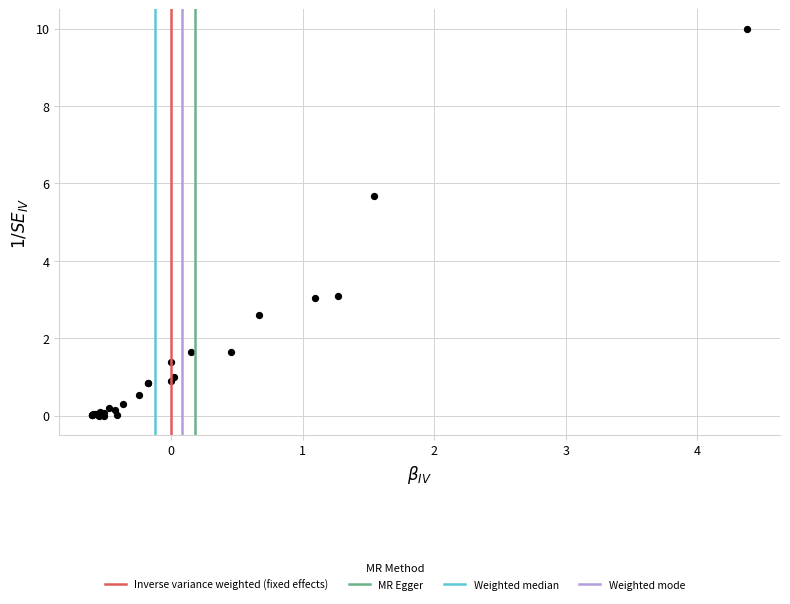

What Y value in the scatter plot is closest to 5?

5.7